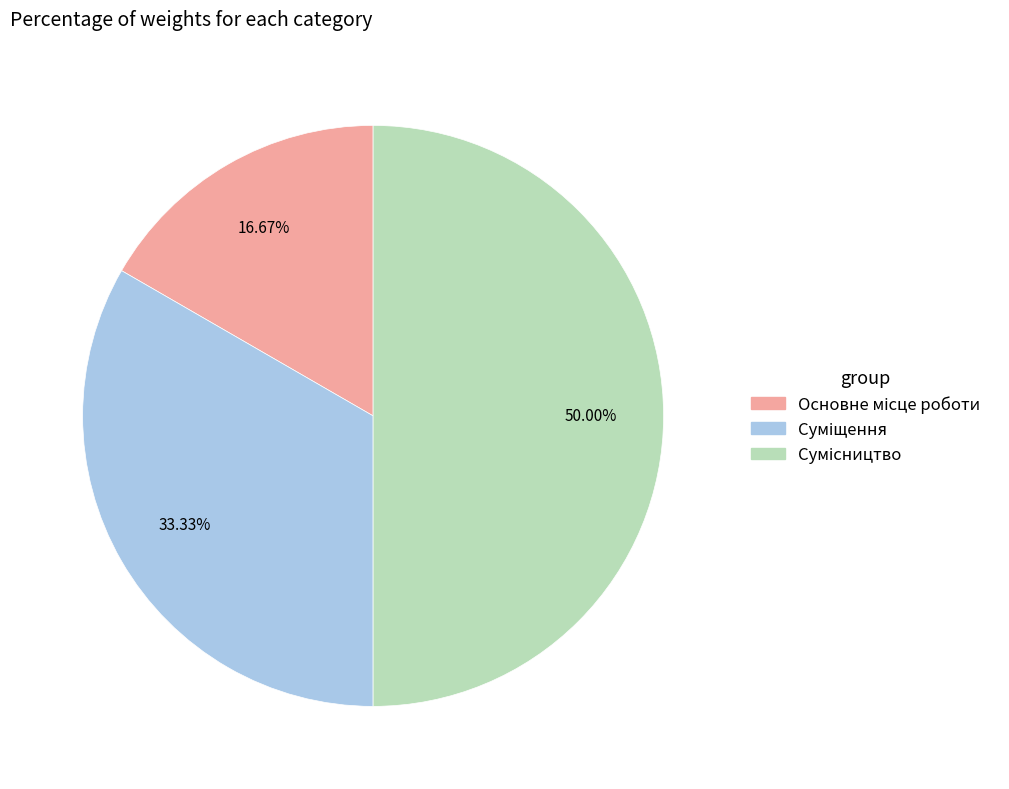

To the nearest percent, what is the difference between the largest and smallest slice percentages?

33%